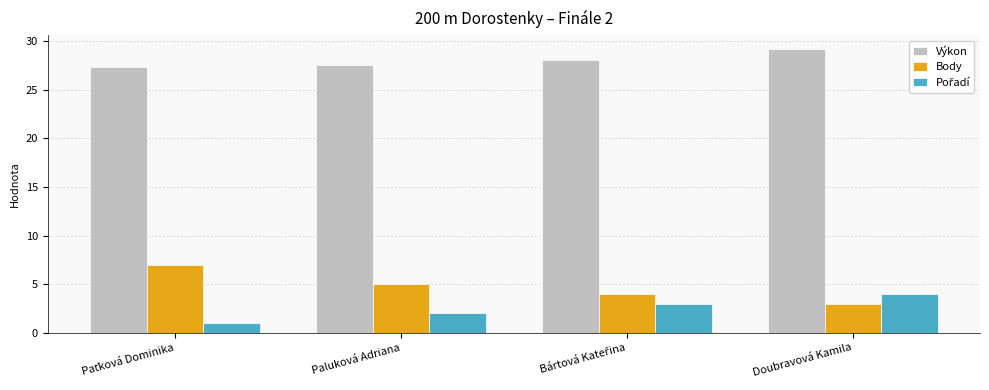

What is the difference between the highest and lowest values at Doubravová Kamila?

26.2